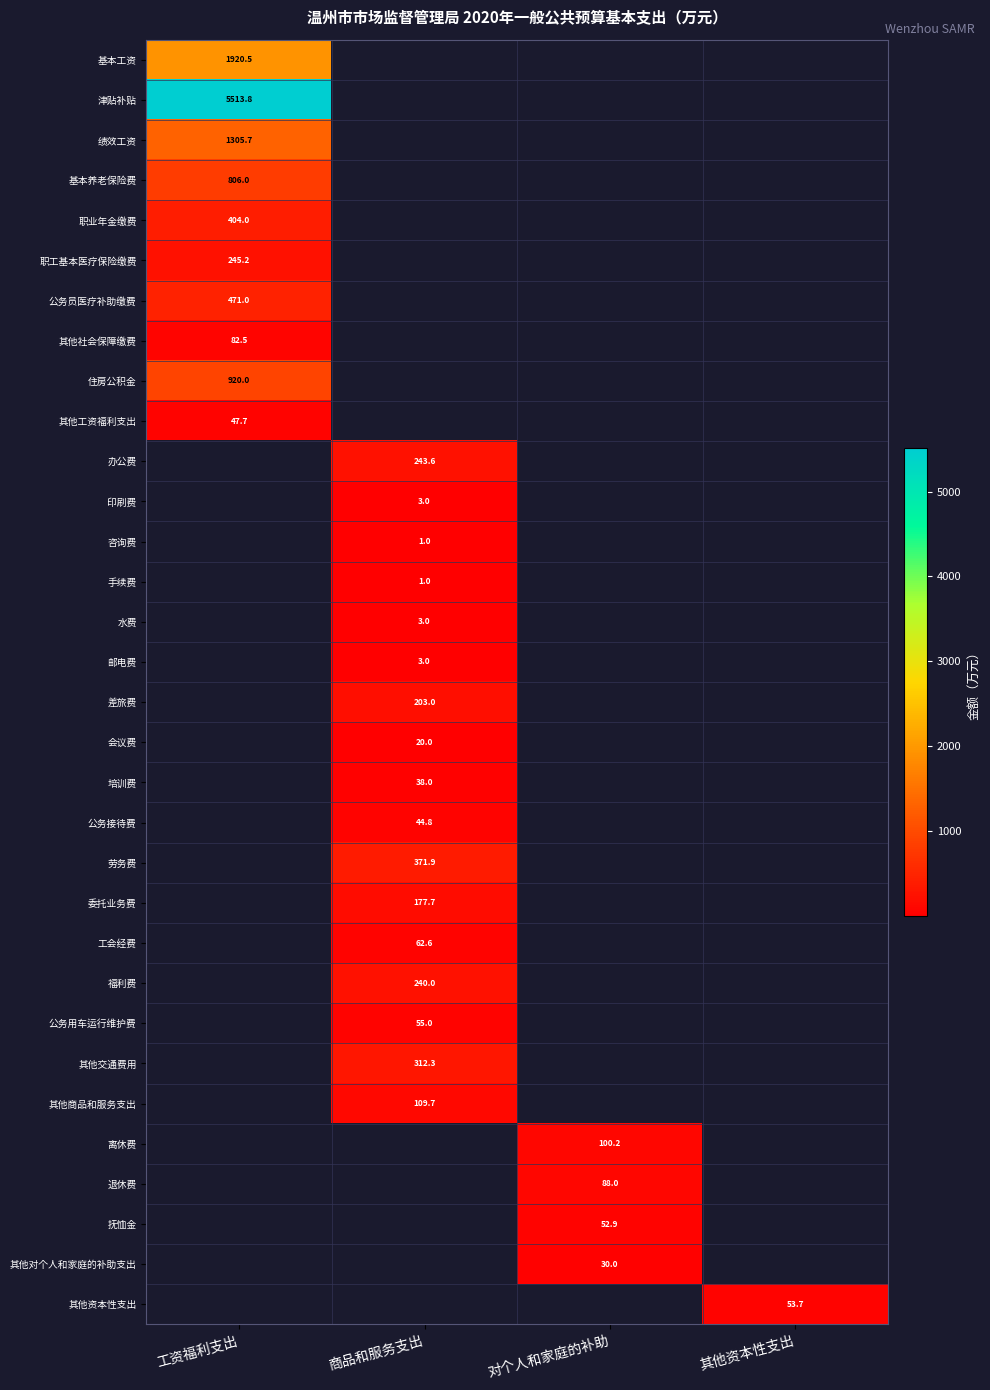

Is the value of 委托业务费 at 工资福利支出 greater than the value of 手续费 at 其他资本性支出?

No